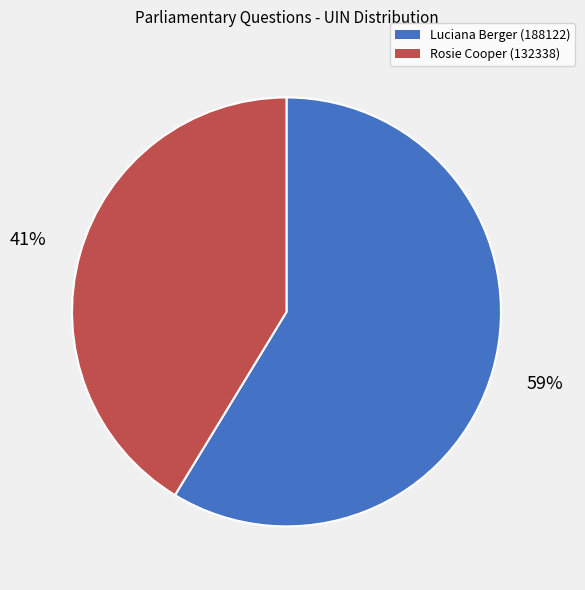

To the nearest percent, what is the average slice percentage?

50%